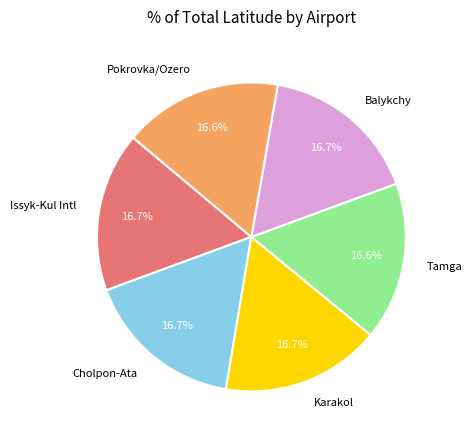

Is there any slice that represents more than half of the pie?

No